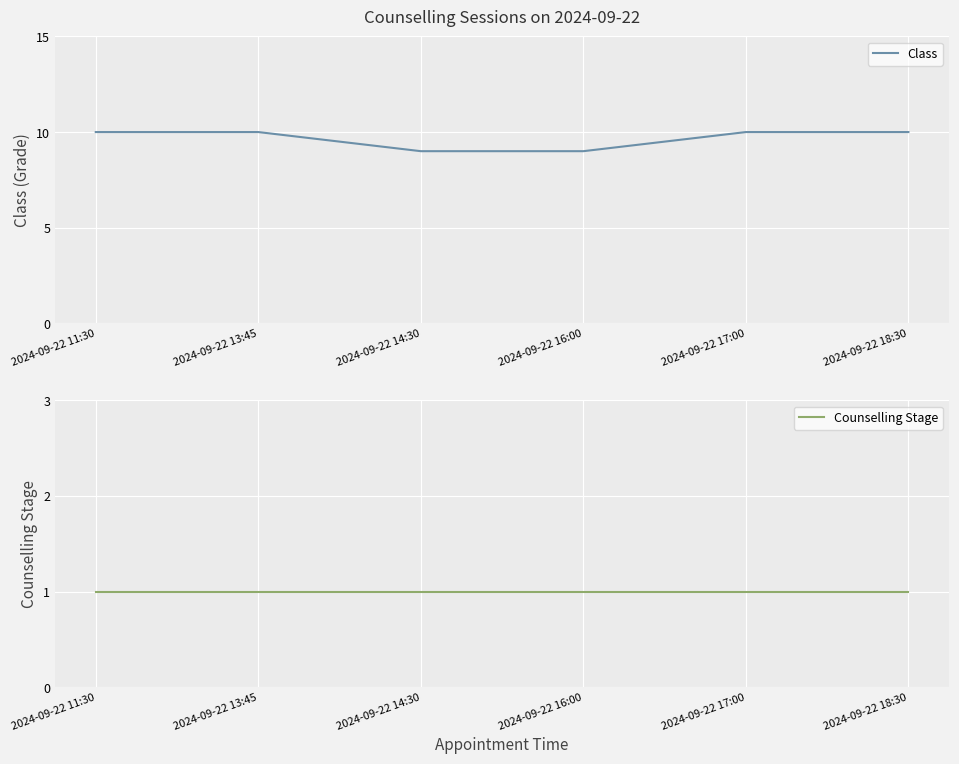

True or false: Counselling Stage has more than 0 interior local peaks.

False